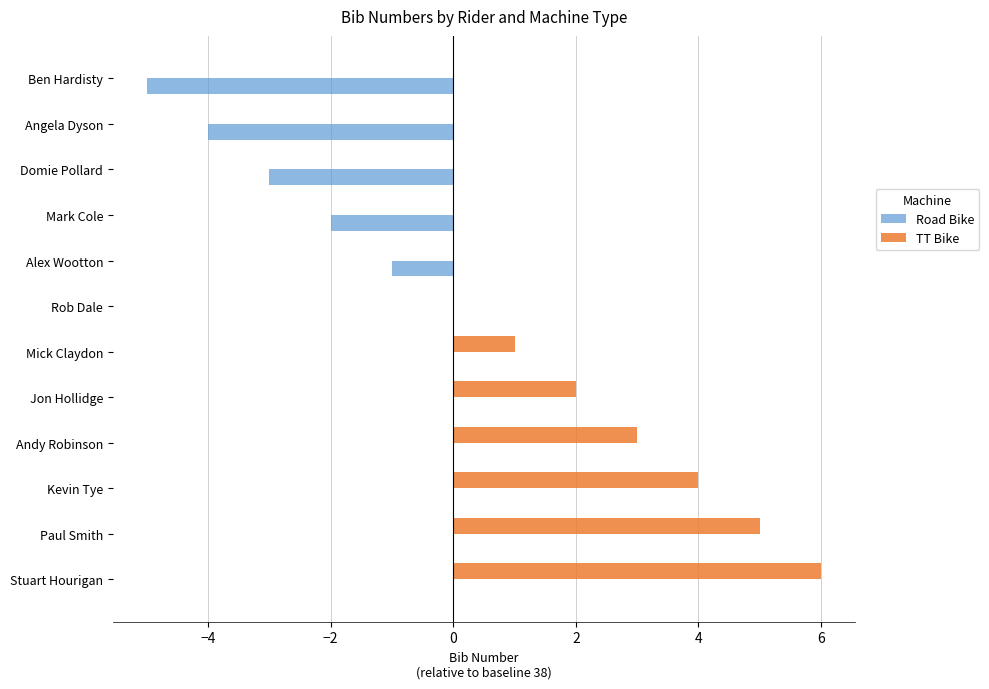

How many categories are shown in the chart?

12